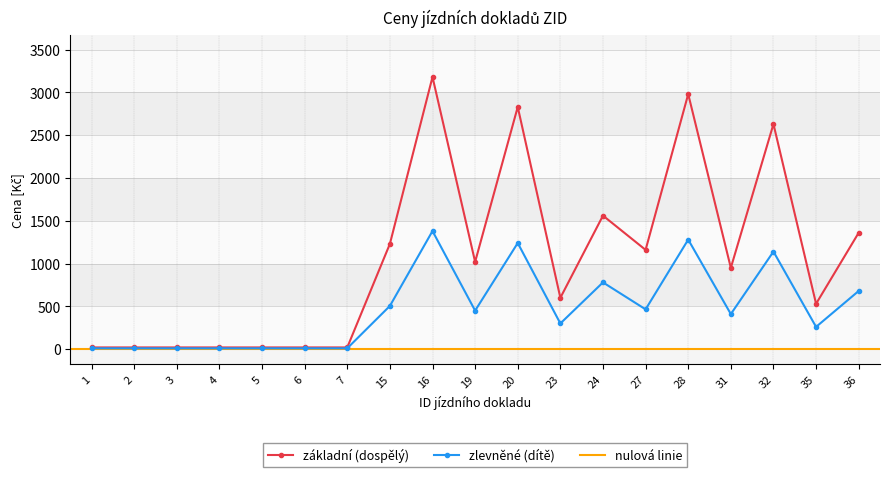

What is the value of the zlevněné (dítě) point at the 12th from the left?

300